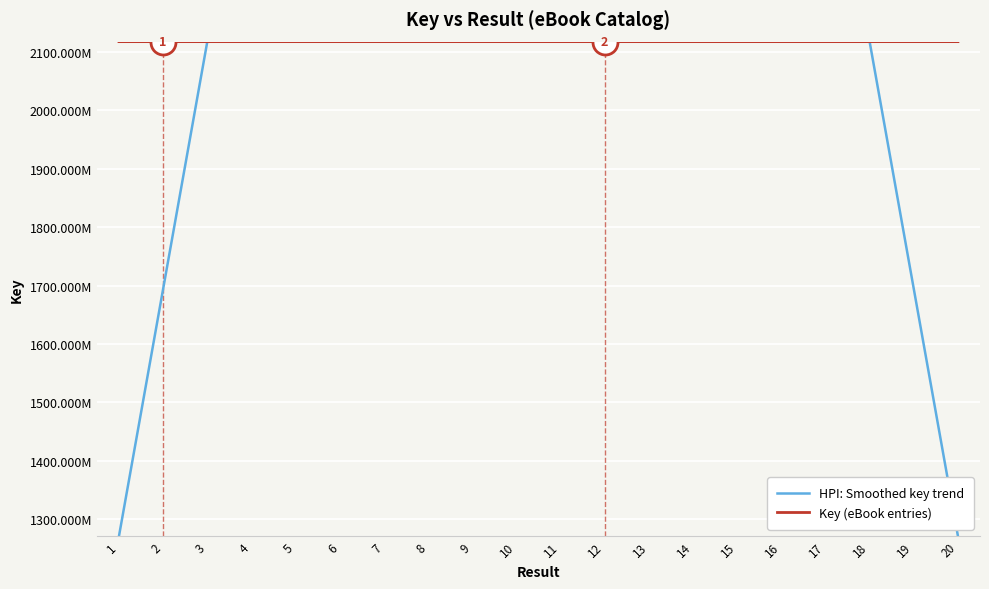

Which series has the widest spread of values?

HPI: Smoothed key trend